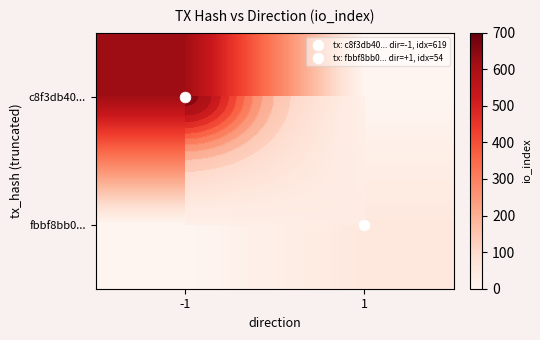

How many values in the c8f3db40... series are below 619?

1